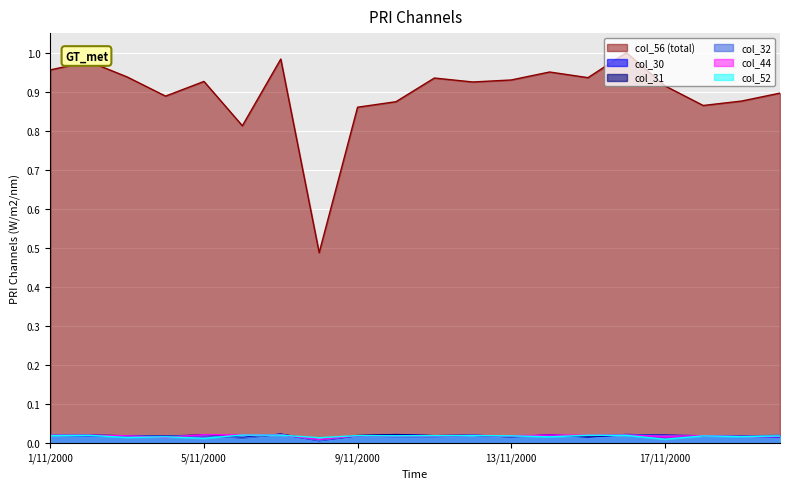

What is the sum of all col_52 values?

0.4